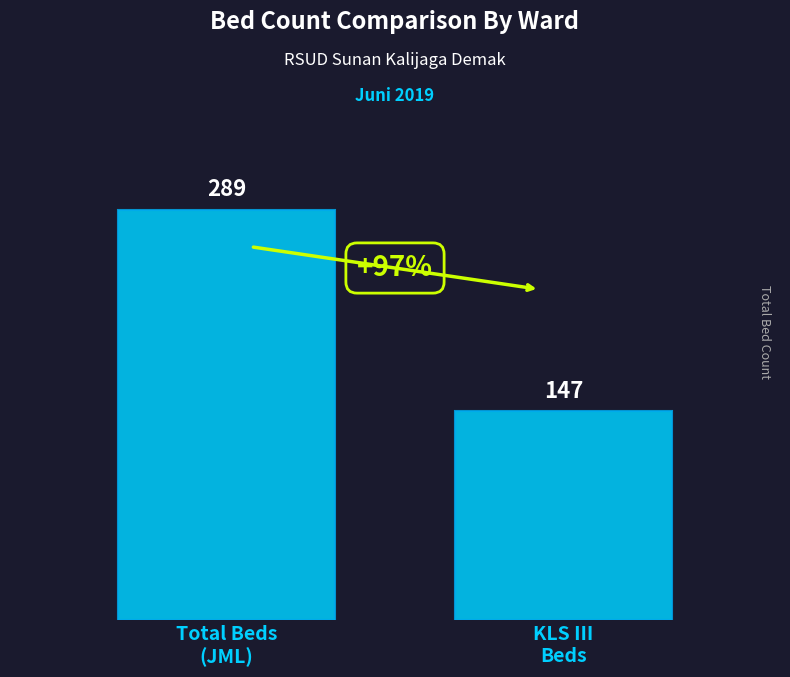

True or false: the data shows 147 at KLS III
Beds.

True